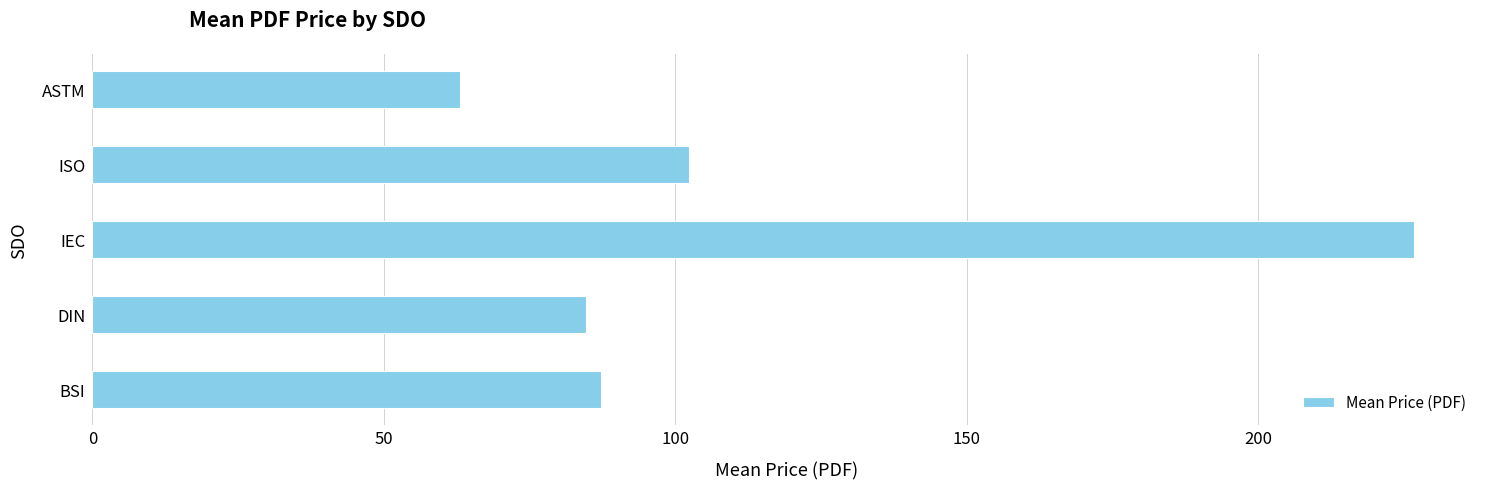

What is the difference between the second highest and second lowest values?

17.6